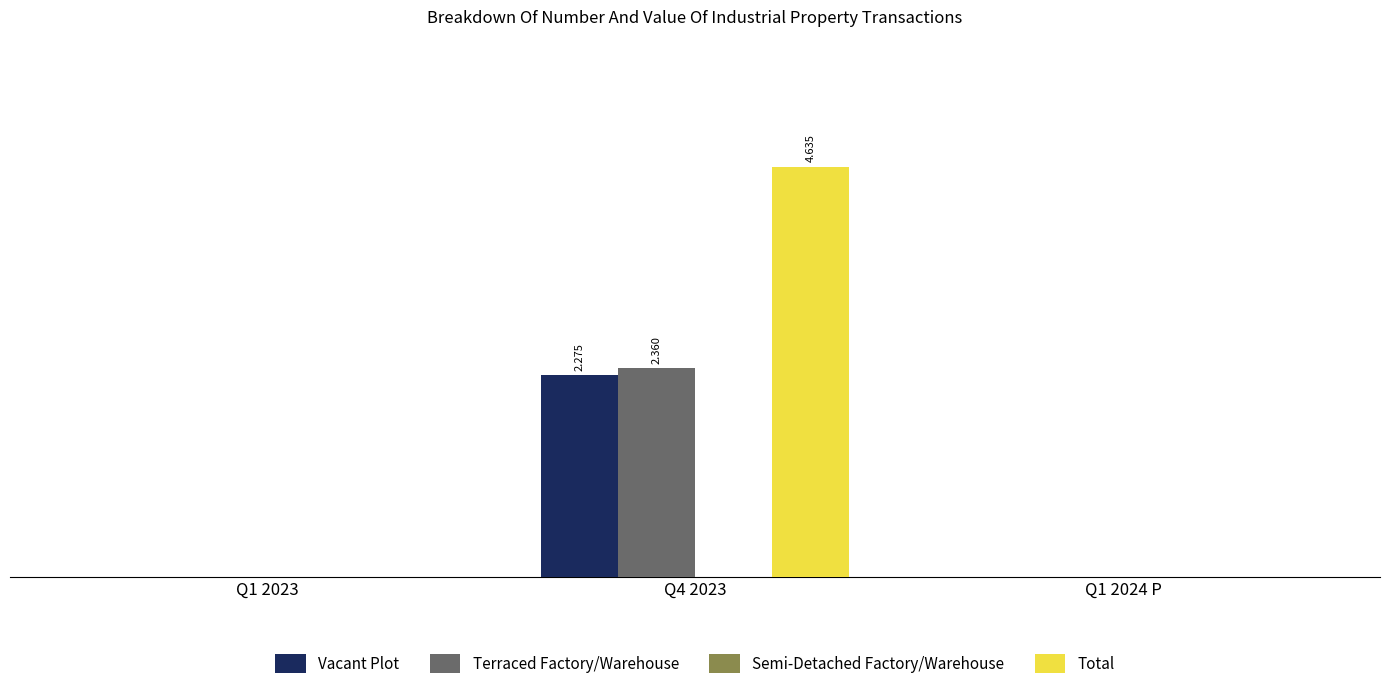

What position from the left is Q1 2024 P?

3